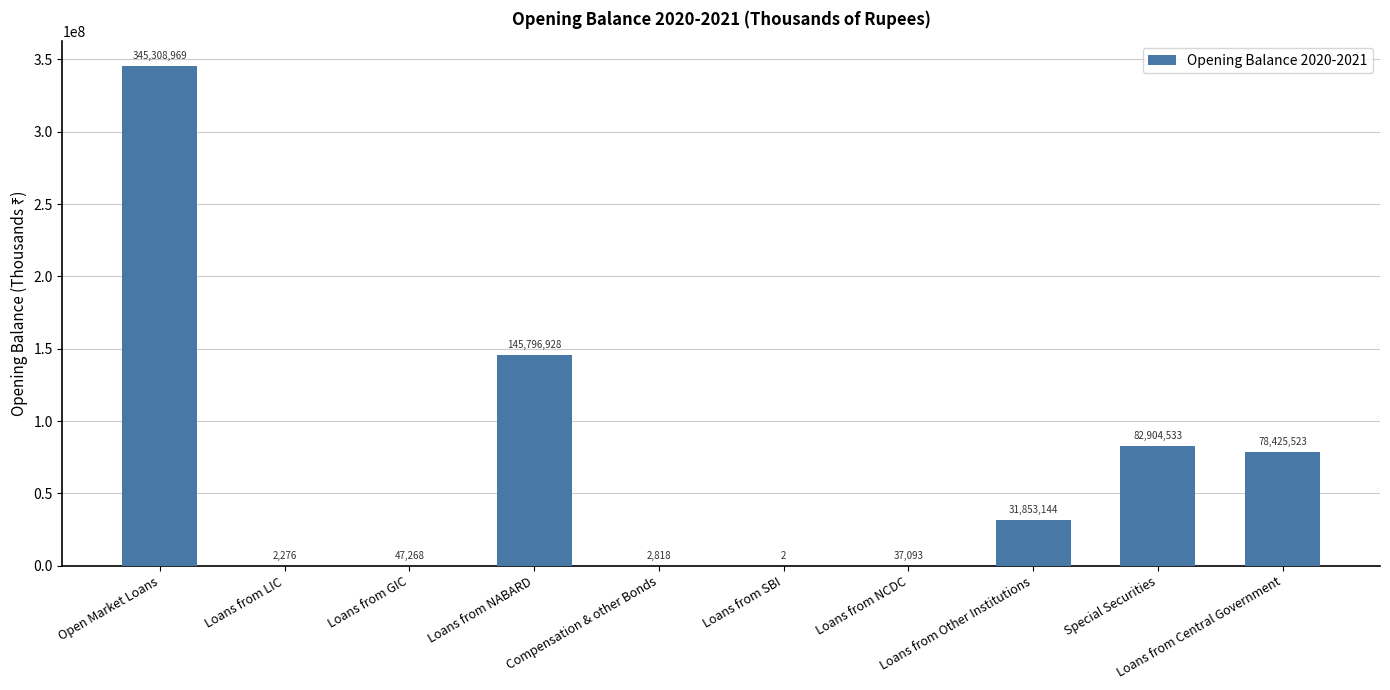

What is the change in value from Open Market Loans to Loans from Other Institutions?

-313455825